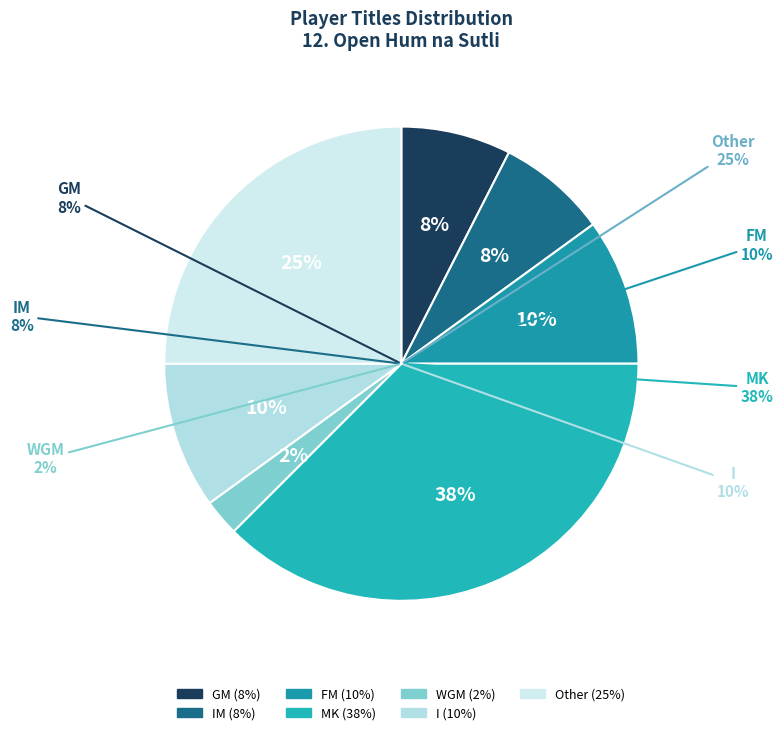

The WGM slice represents 17% of the pie. True or false?

False